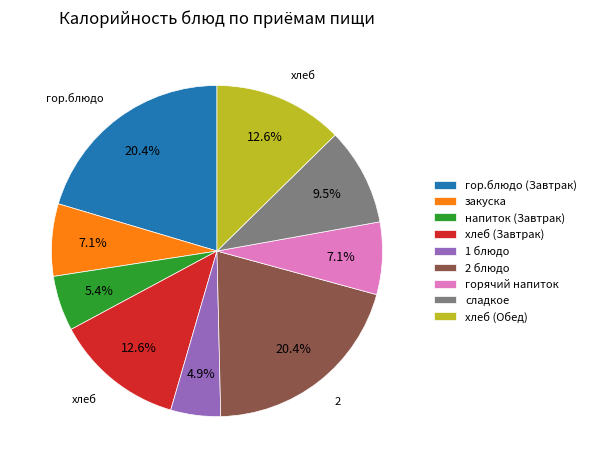

Is it true that закуска is 1% of the pie?

False